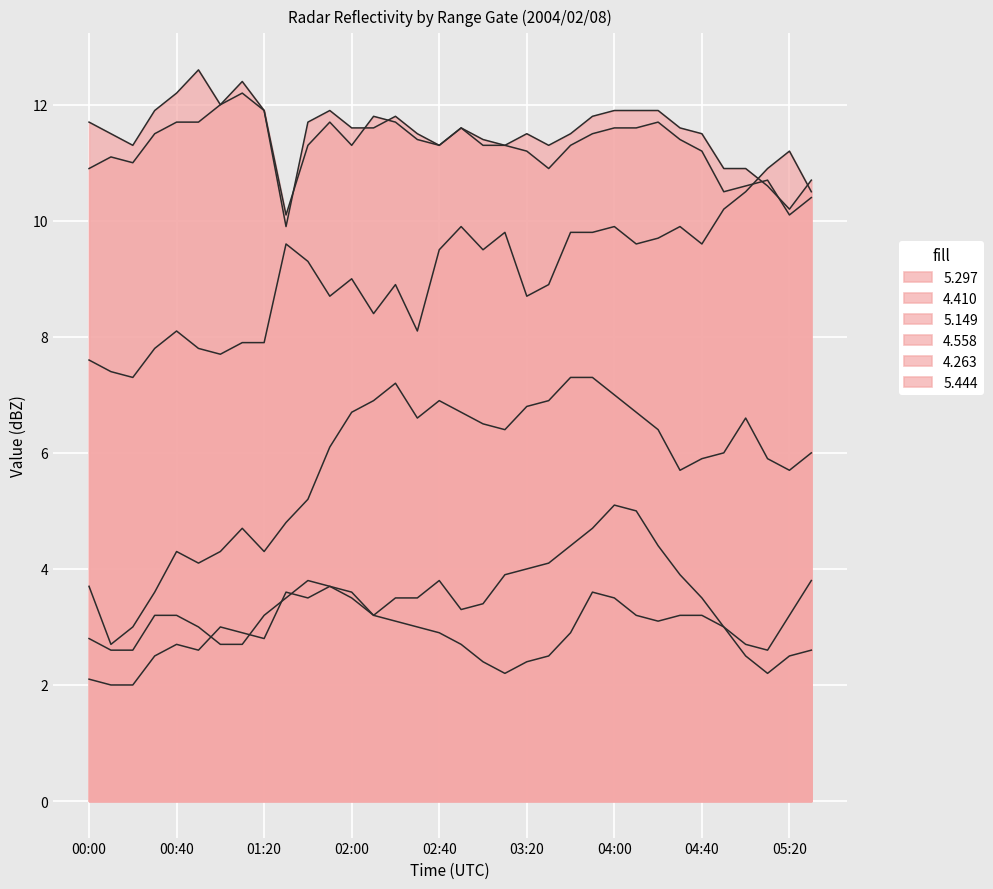

What is the label of the 10th point from the right?

04:00